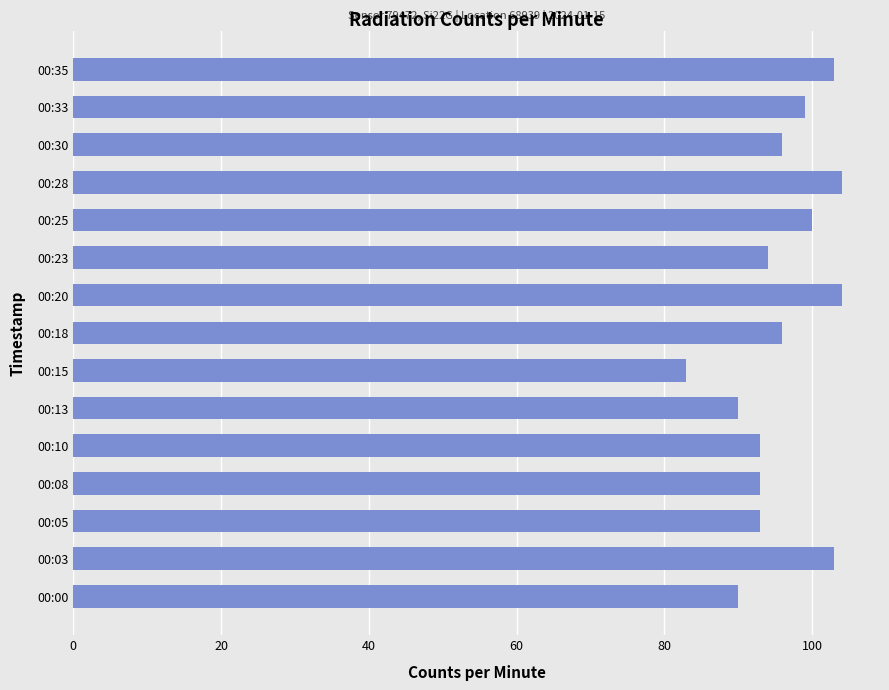

What is the difference between the second highest and minimum values?

21